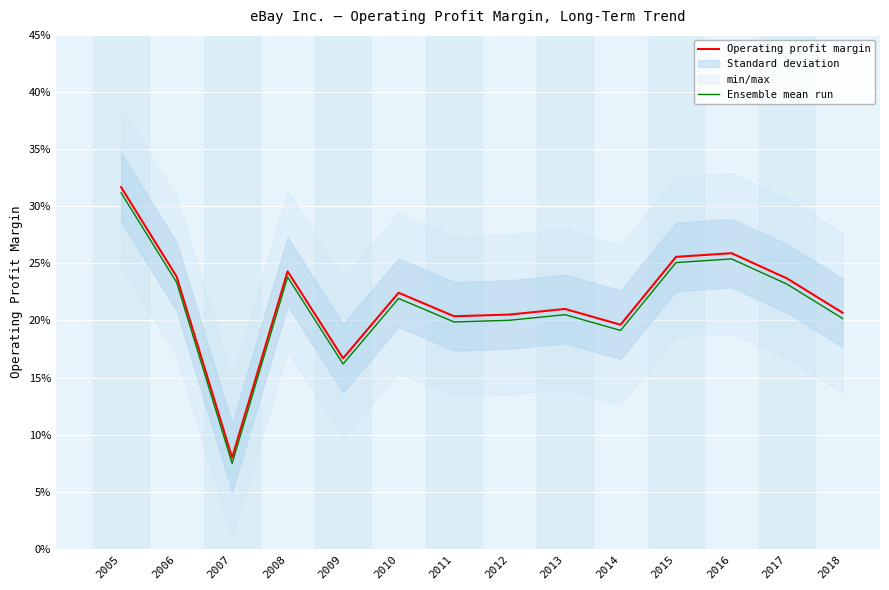

Rank the series by their maximum value, from highest to lowest.

Operating profit margin, Ensemble mean run